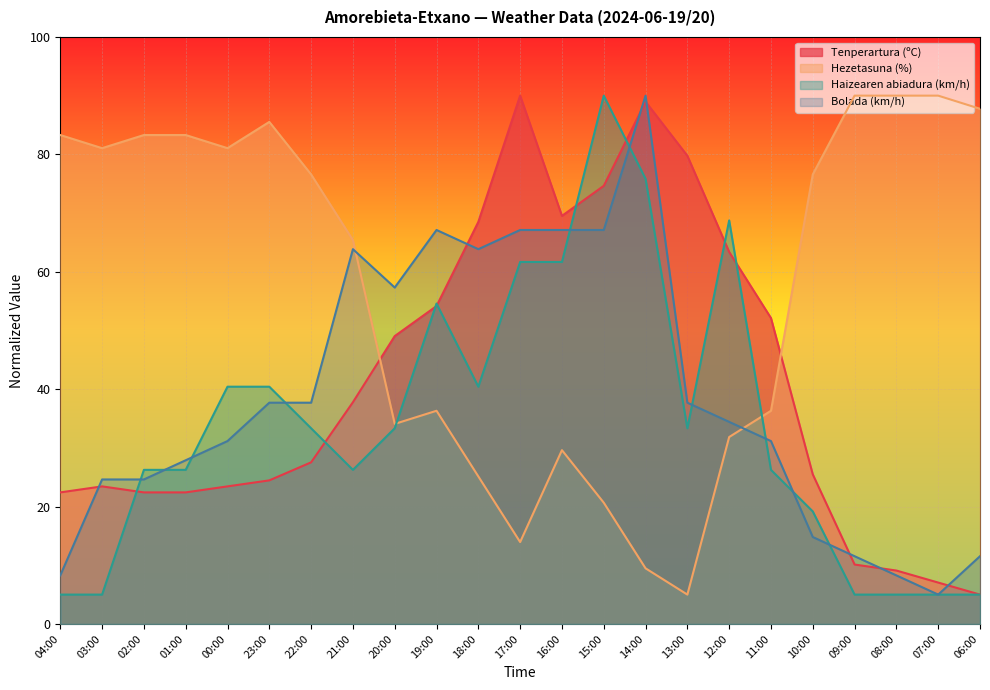

What is the label of the 1st point from the left?

04:00